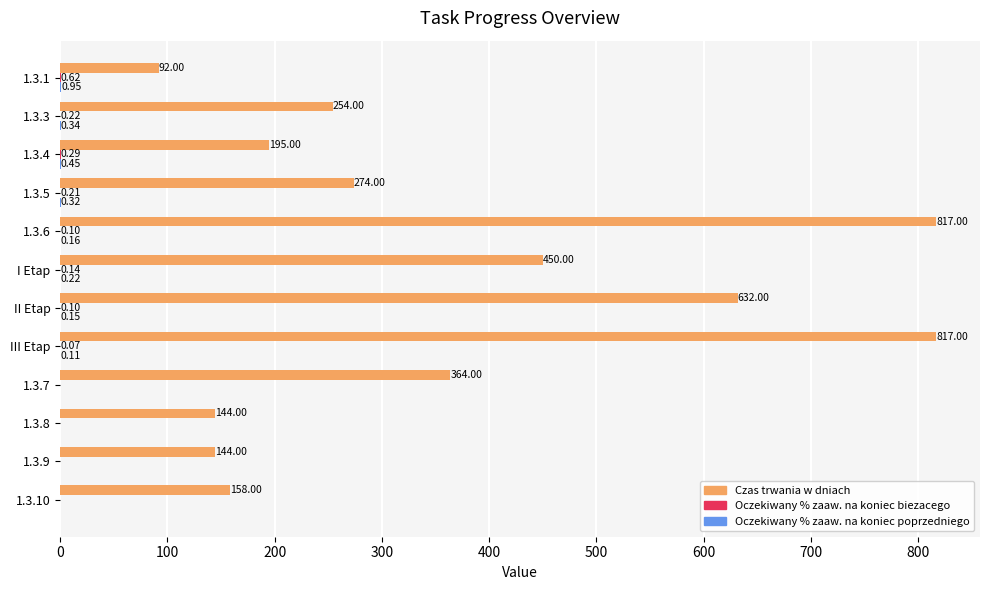

Which series has the largest total across all categories?

Czas trwania w dniach